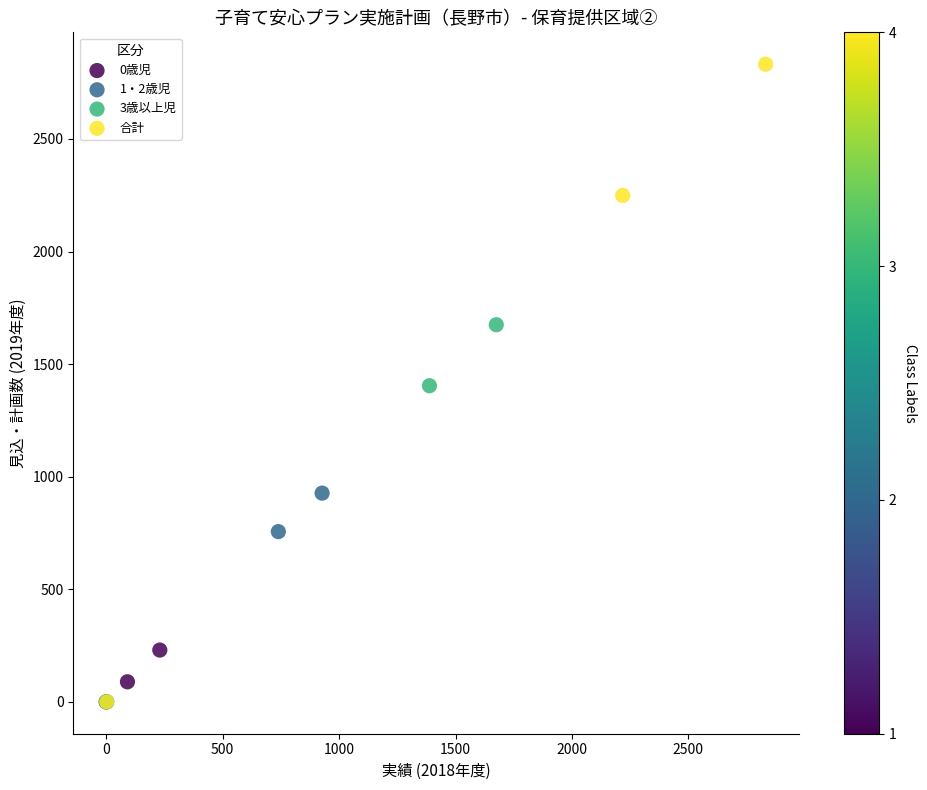

Which series has the widest spread of Y values?

合計